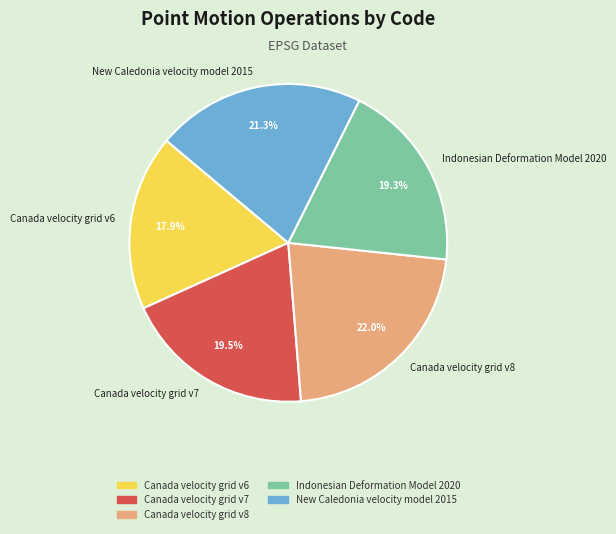

Is the sum of Indonesian Deformation Model 2020 and New Caledonia velocity model 2015 greater than half?

No